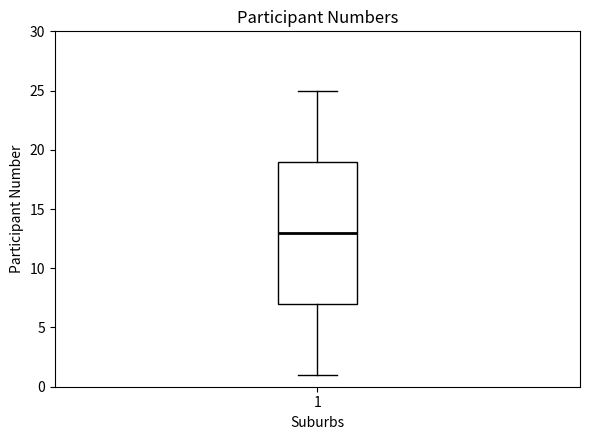

Transcribe this box plot: give where the median line is, the range the box spans, and where the two whiskers end, as read against the y-axis. The values are not printed on the chart, so give them approximately, as read against the axis.

median 13, box 7 to 19, whiskers 1 to 25